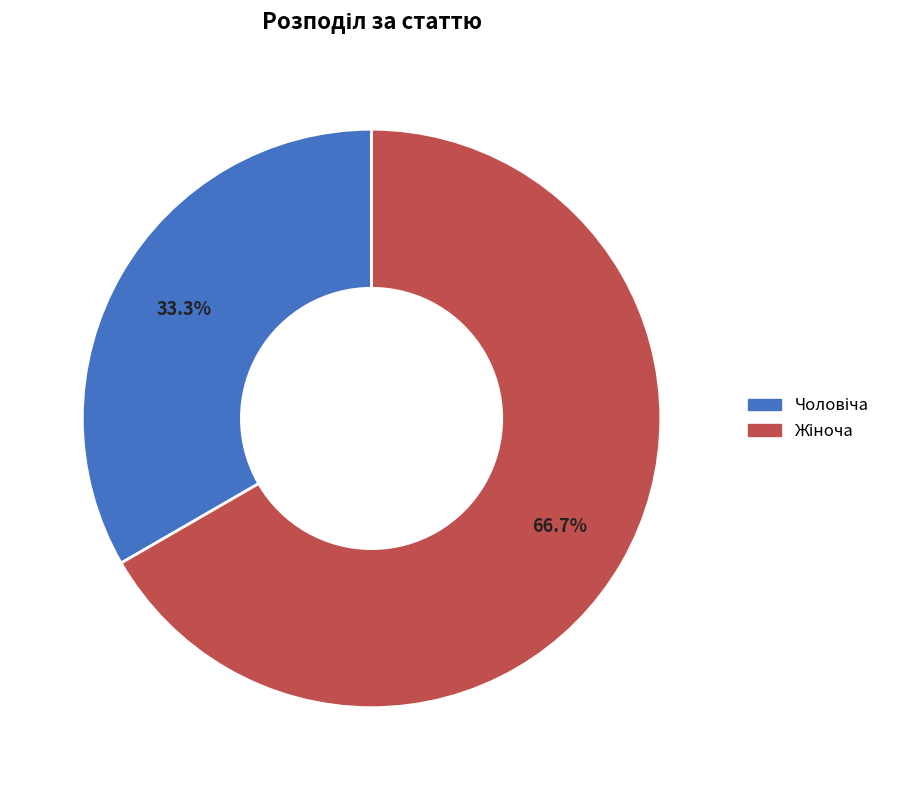

Does any single category account for the majority?

Yes